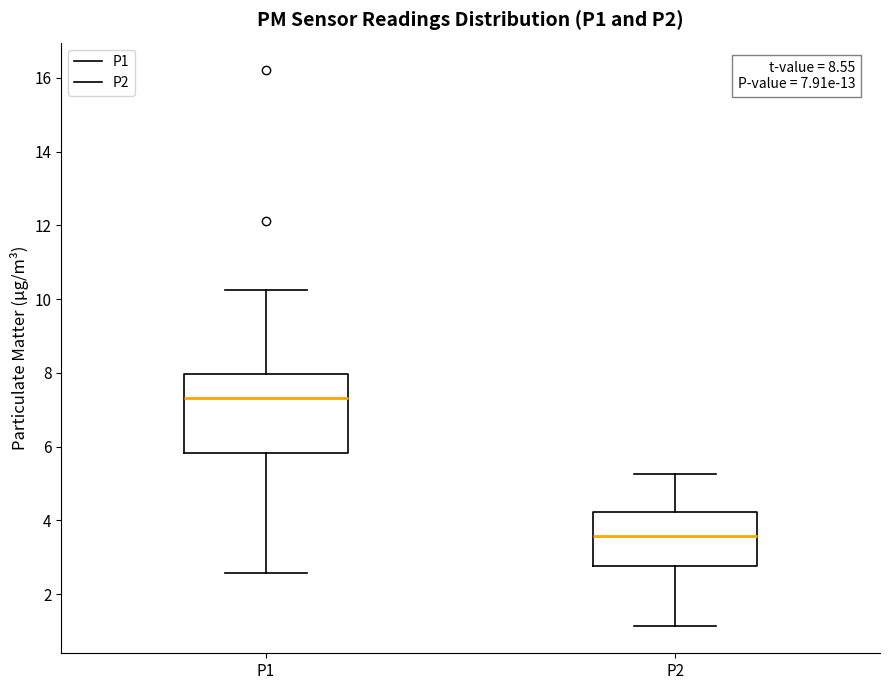

Comparing the boxes themselves (not the whiskers), which one is the tallest?

P1